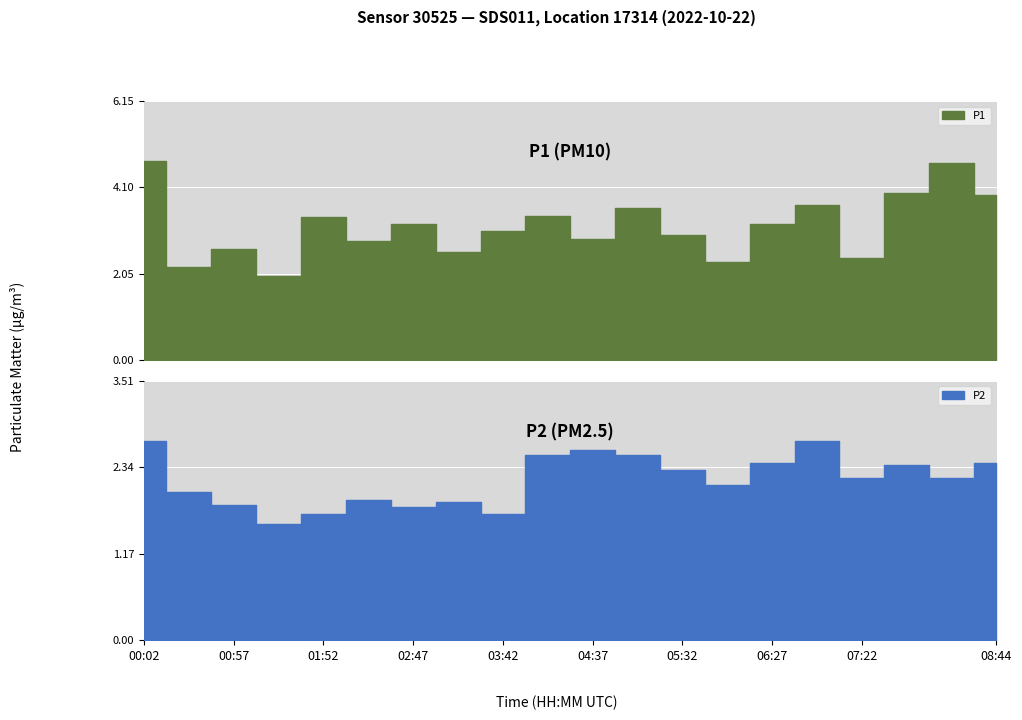

Which series has the largest range (max minus min)?

P1